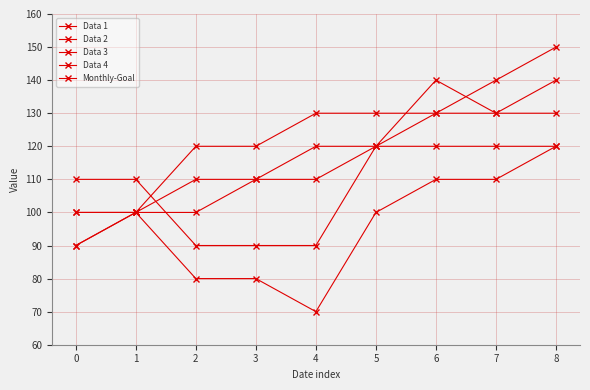

What is the lowest value of the Data 1 series?

70